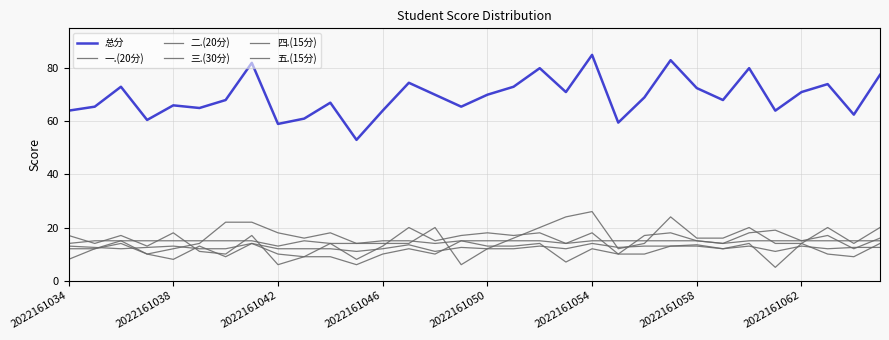

What is the value of the 总分 point at the 16th from the left?

65.5